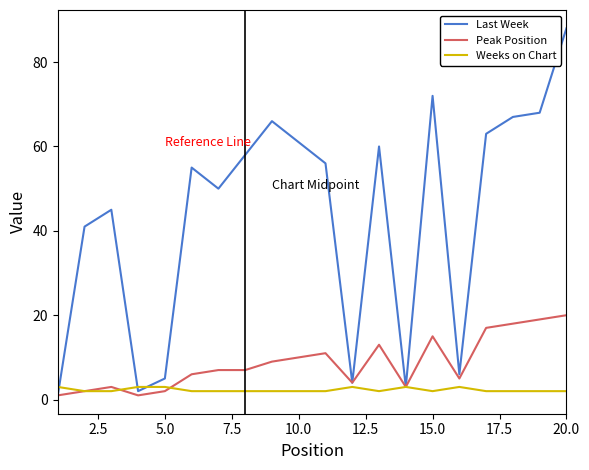

Which series has the widest spread of values?

Last Week